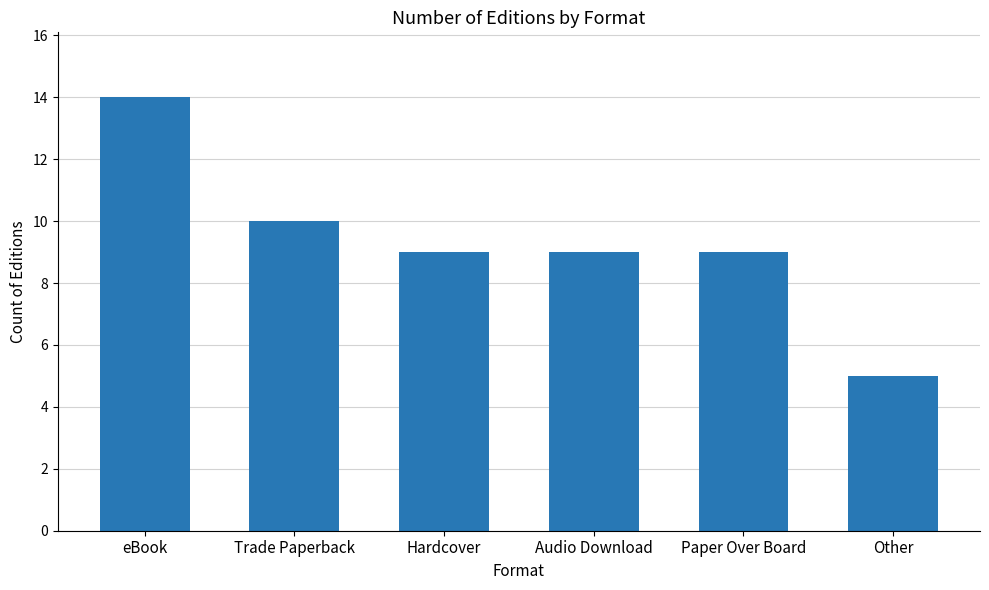

What is the label of the 1st bar from the right?

Other